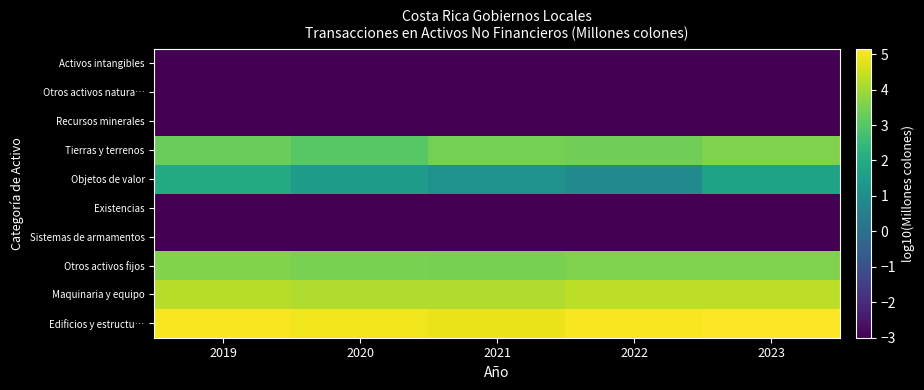

Which label corresponds to the largest value in the chart?

2023